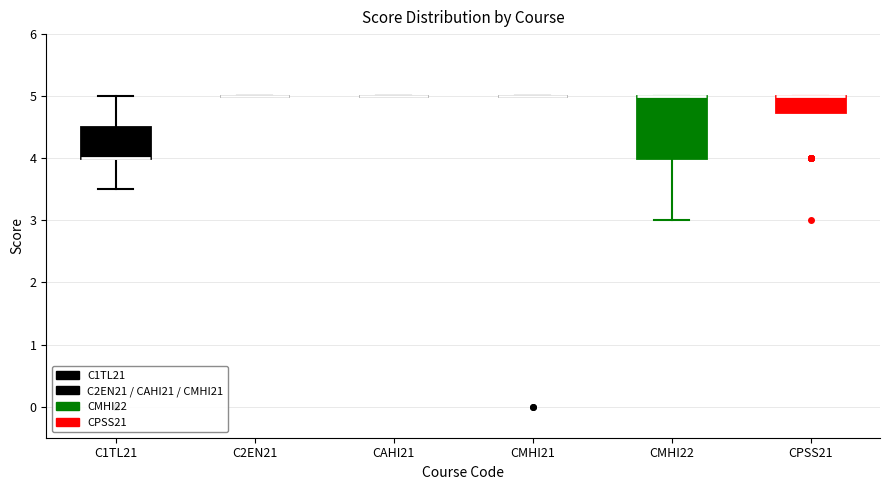

Reading left to right, transcribe this box plot: for each box, give where its median line is, the range the box spans, and where its two whiskers end, as read against the y-axis. The values are not printed on the chart, so give them approximately, as read against the axis.

C1TL21: median 4.0 (drawn on the box's lower edge), box 4.0 to 4.5, whiskers 3.5 to 5.0
C2EN21: box collapsed to a line at 5.0, whiskers 5.0 to 5.0
CAHI21: box collapsed to a line at 5.0, whiskers 5.0 to 5.0
CMHI21: box collapsed to a line at 5.0, whiskers 5.0 to 5.0
CMHI22: median 5.0 (drawn on the box's upper edge), box 4.0 to 5.0, whiskers 3.0 to 5.0
CPSS21: median 5.0 (drawn on the box's upper edge), box 4.8 to 5.0, whiskers 4.8 to 5.0